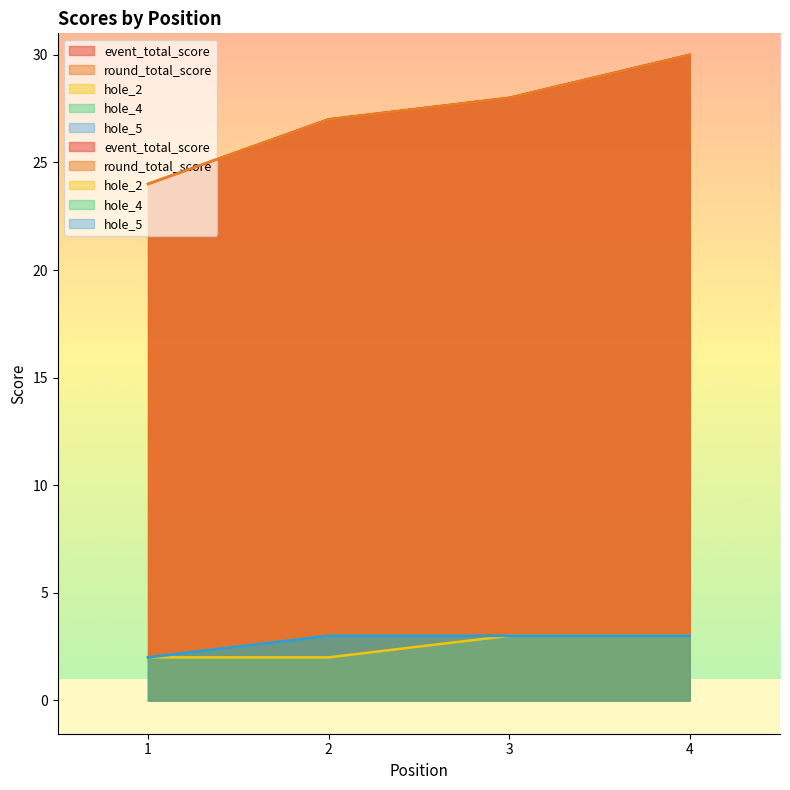

At which category does the chart reach its peak across all series?

4